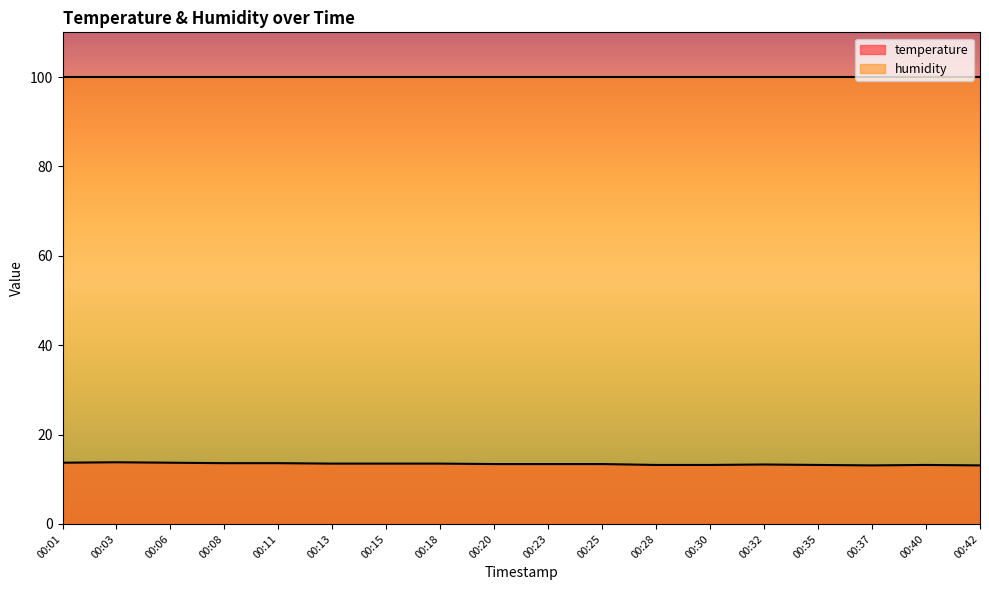

Rank the categories by value from lowest to highest.

00:37, 00:42, 00:28, 00:30, 00:35, 00:40, 00:32, 00:20, 00:23, 00:25, 00:13, 00:15, 00:18, 00:08, 00:11, 00:01, 00:06, 00:03